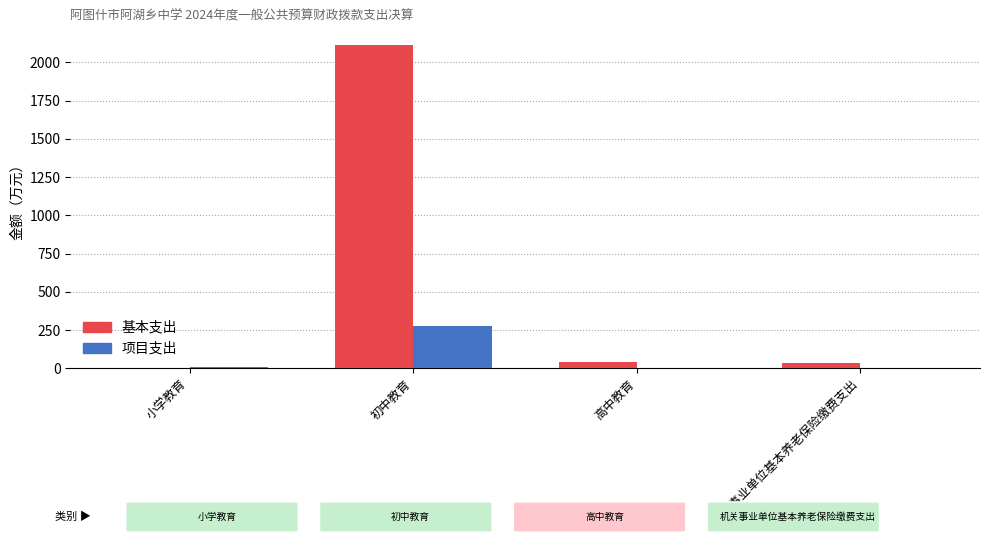

Are the bars grouped side by side (vs. stacked)?

Yes